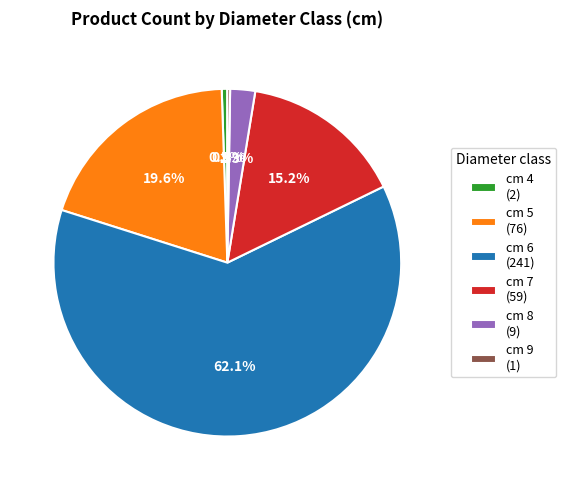

Which slice represents more than half of the pie?

cm 6 (241)